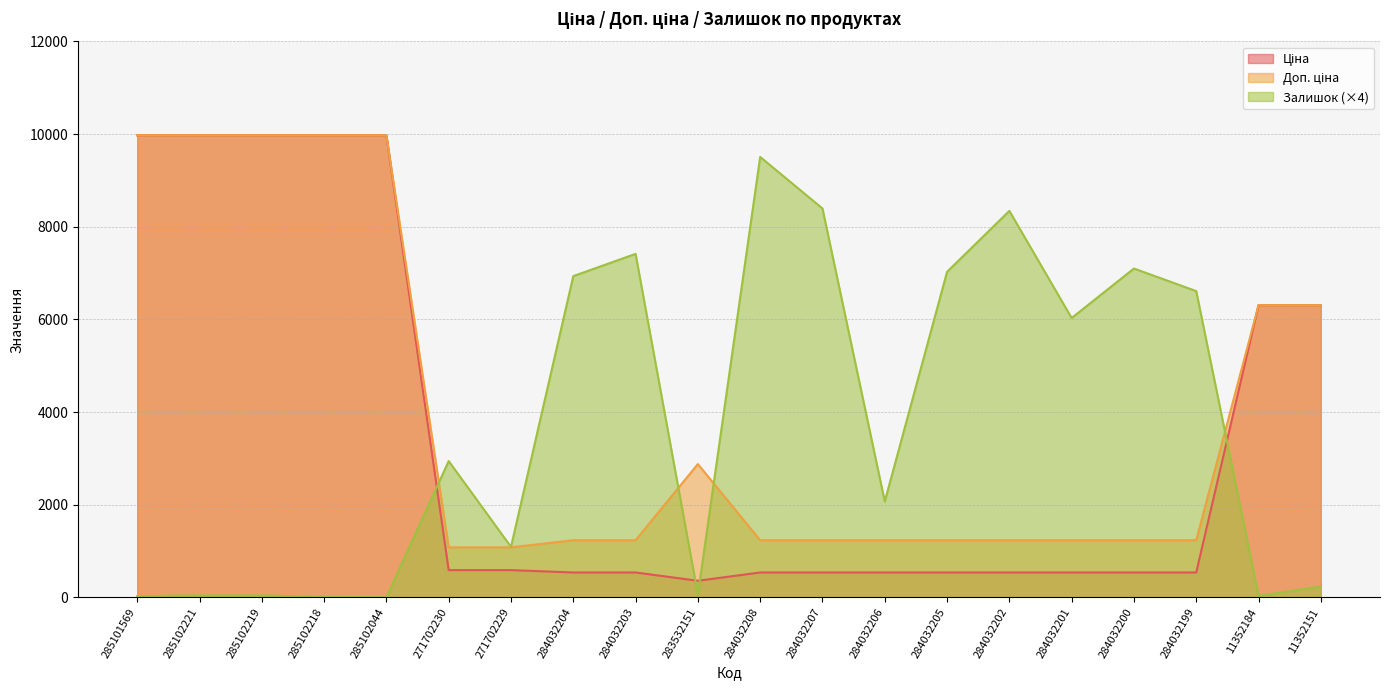

What is the label of the 8th point from the right?

284032206